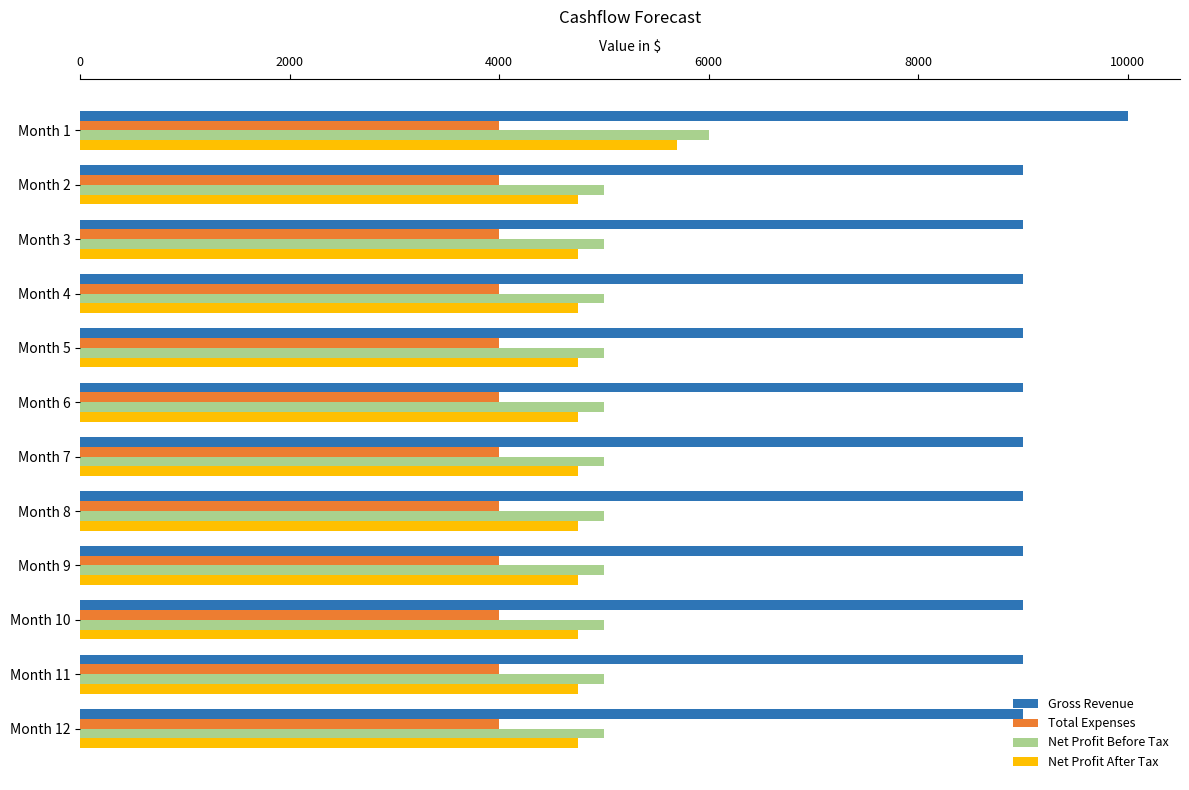

The value of Total Expenses at Month 4 is 4000. True or false?

True